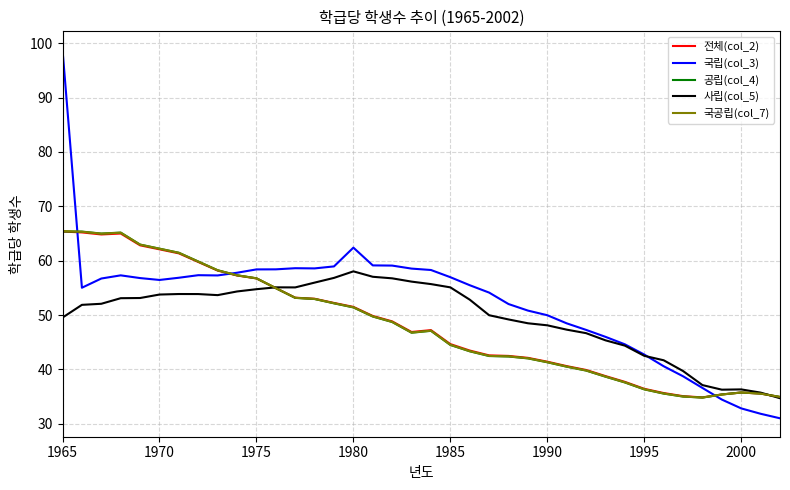

What is the minimum value shown in the chart?

31.0